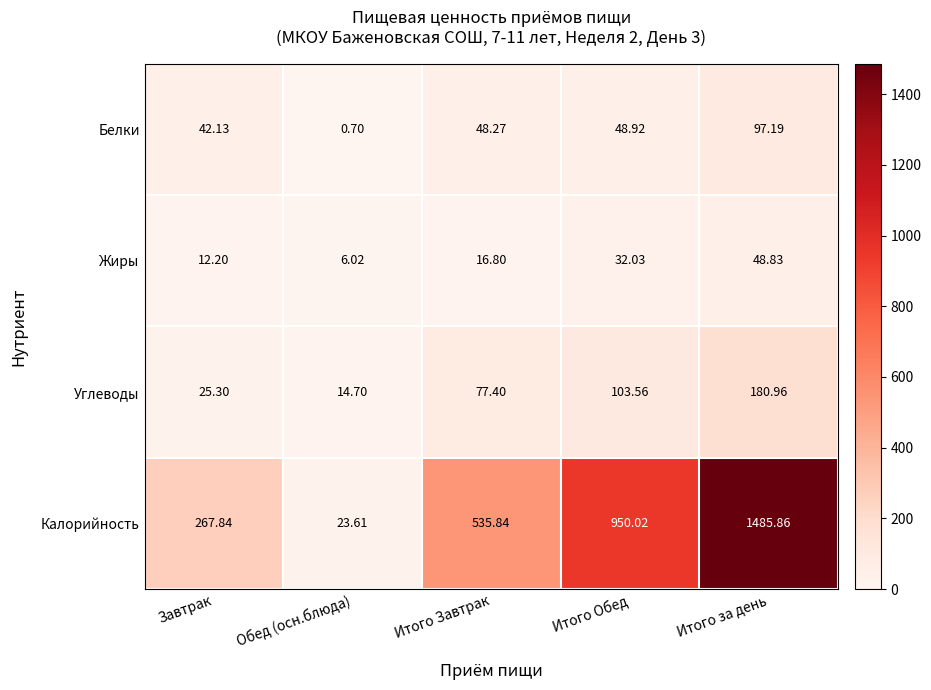

Which series has the widest spread of values?

Калорийность